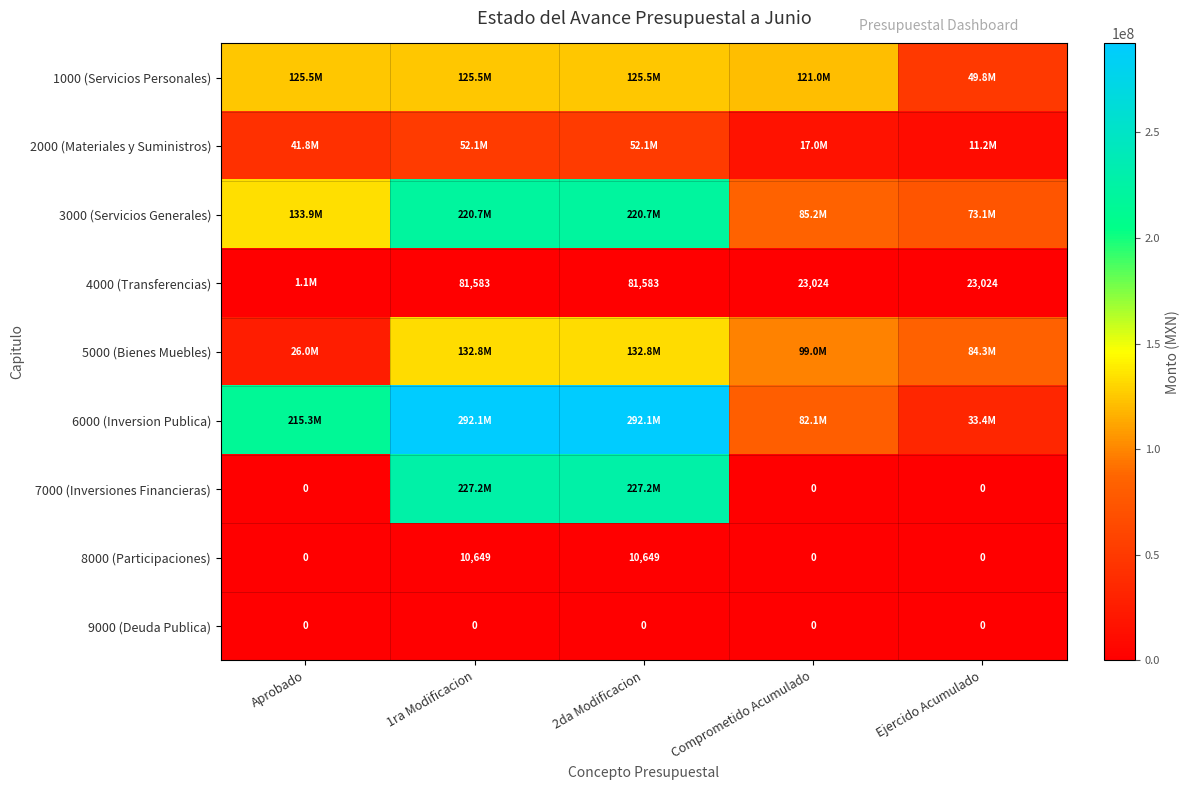

At which category does the chart reach its peak across all series?

1ra Modificacion